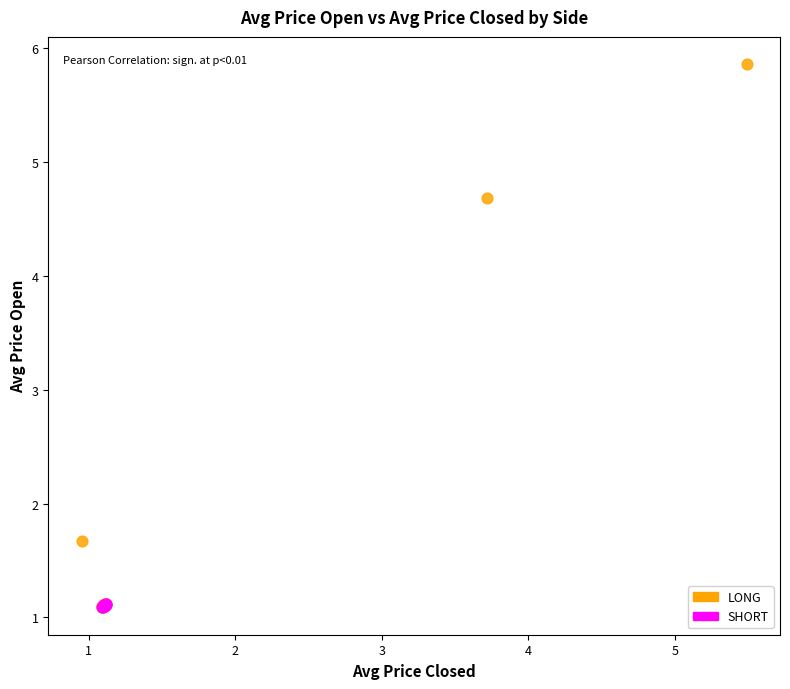

Which series has the widest spread of Y values?

LONG